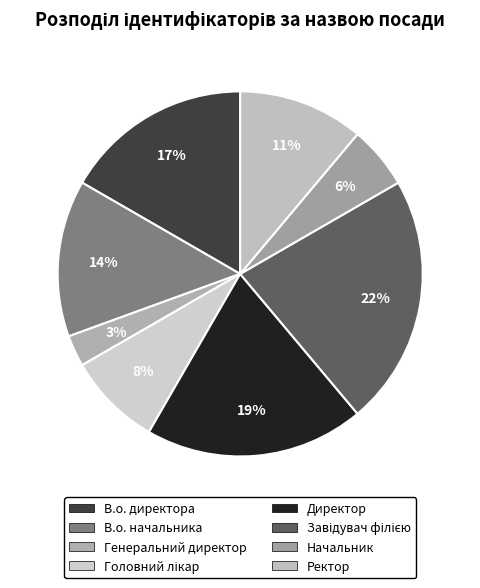

To the nearest percent, what is the difference between the largest and smallest slice percentages?

19%